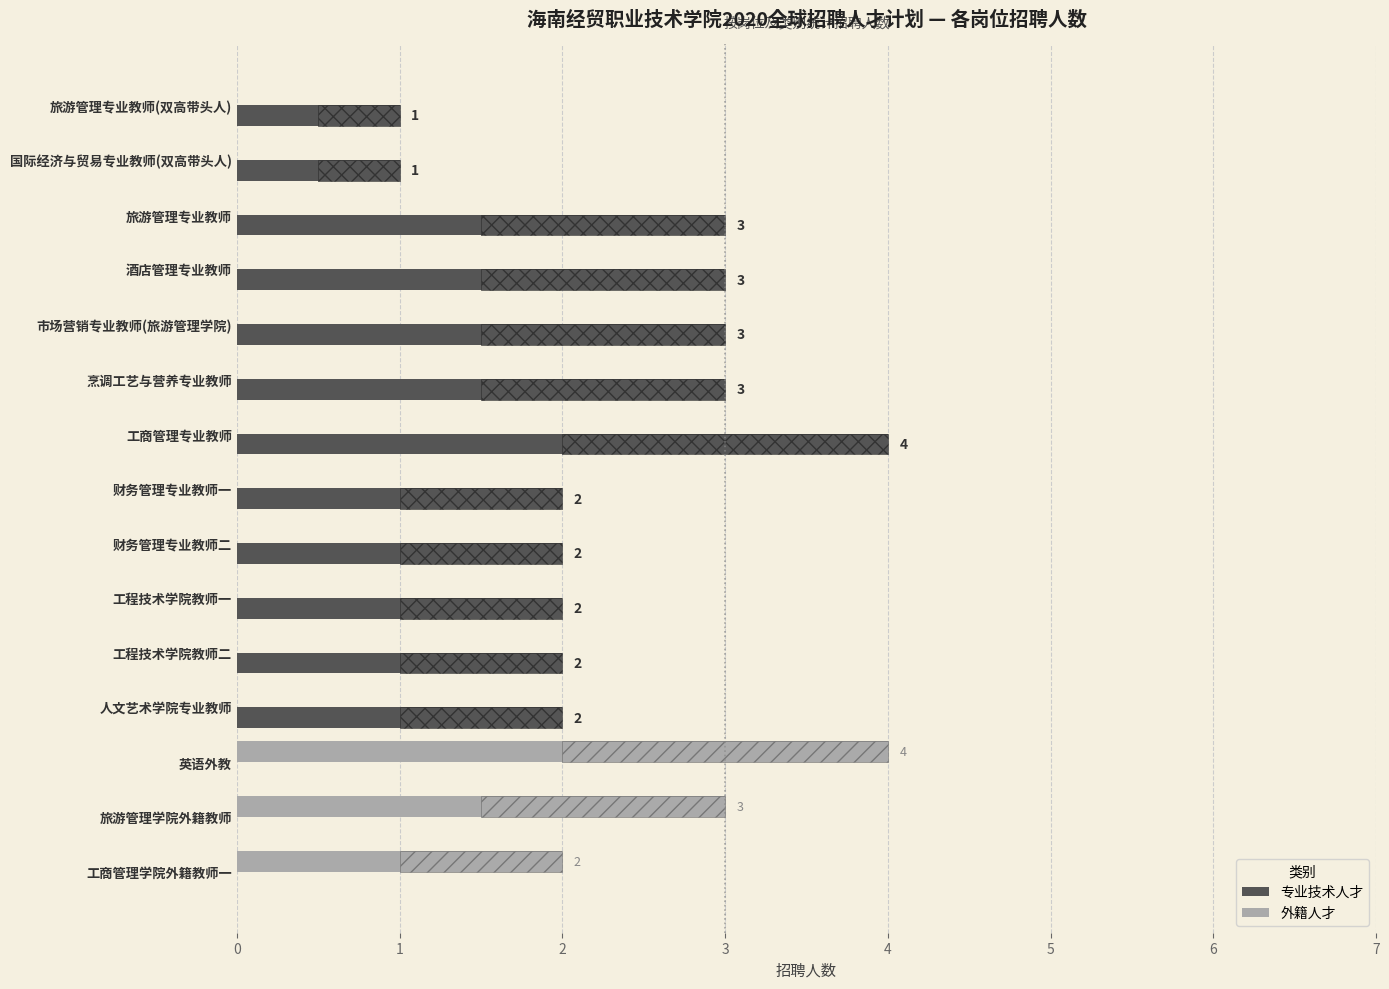

Count the number of data series in this chart.

2